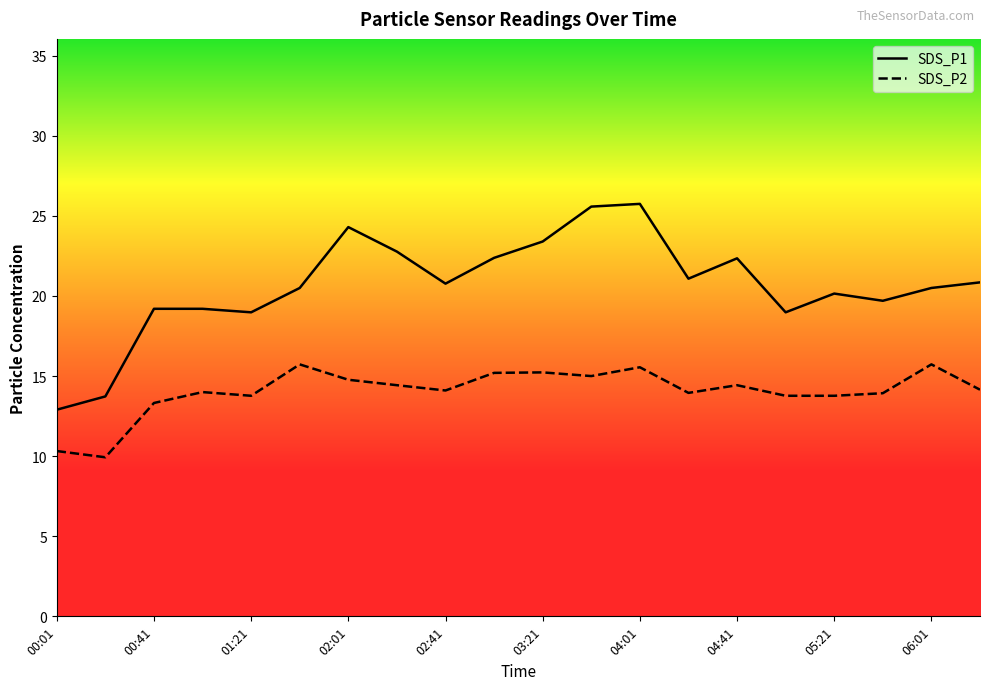

Does the chart display data point markers on the line(s)?

No